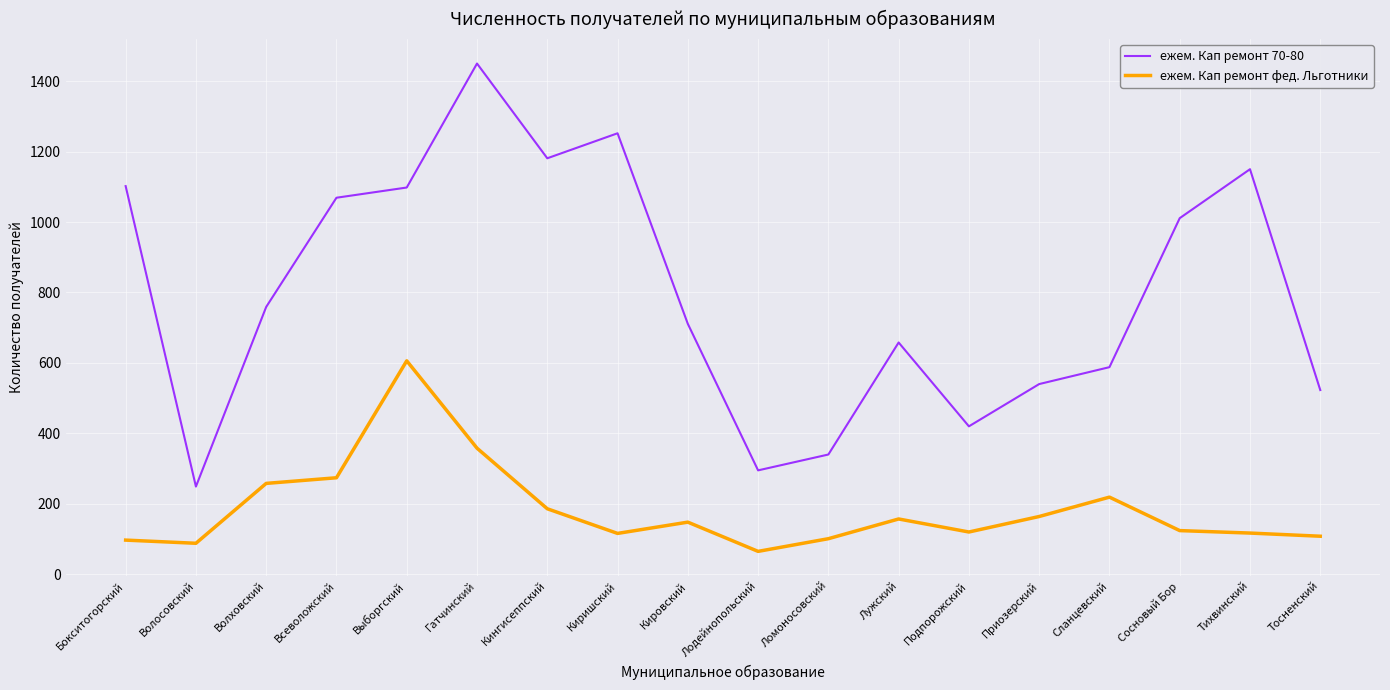

Which series has the widest spread of values?

ежем. Кап ремонт 70-80